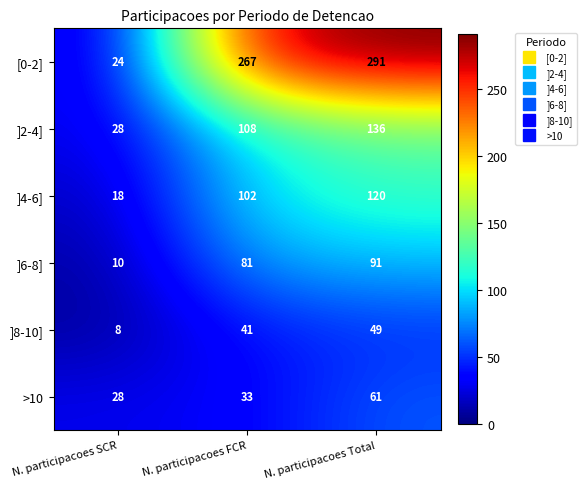

The value of ]4-6] at N. participacoes FCR is 102. True or false?

True